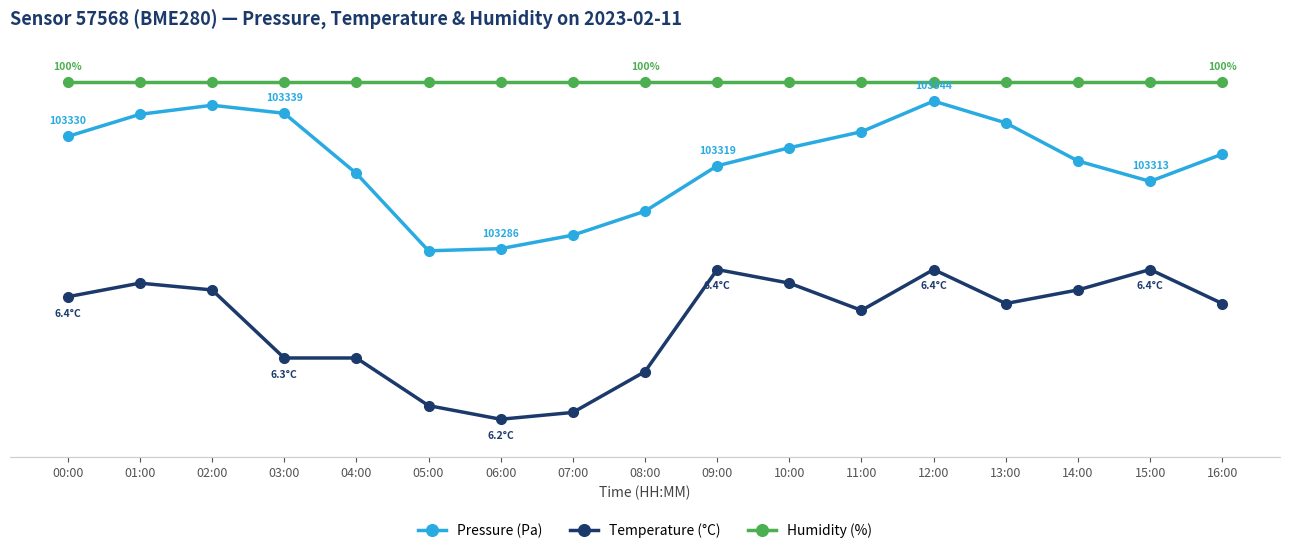

What is the average value of the Pressure (Pa) series?

78.7